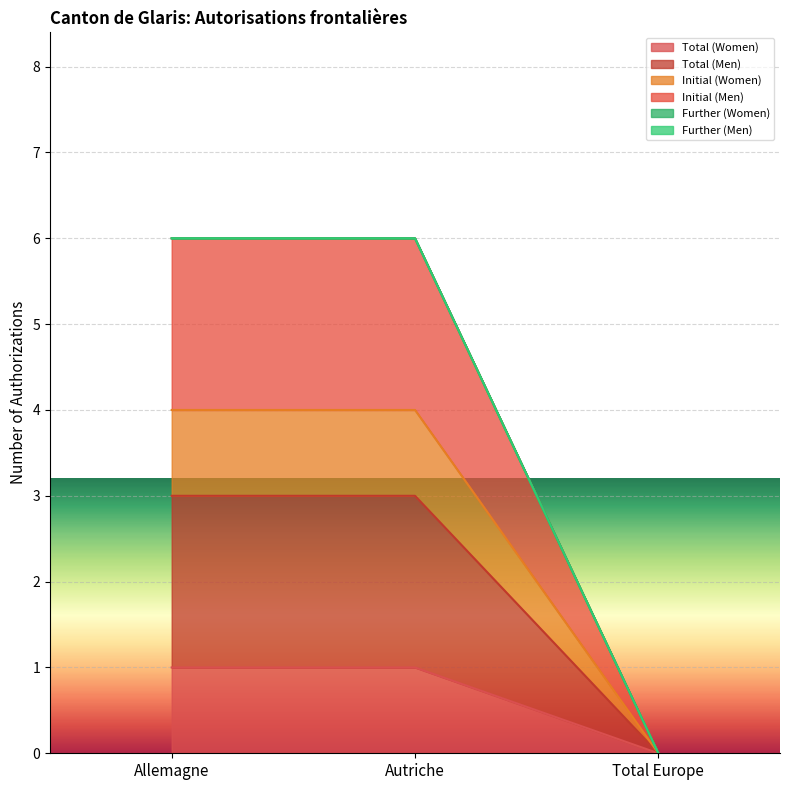

What is the difference between the maximum and minimum values in the Total (Men) series?

3